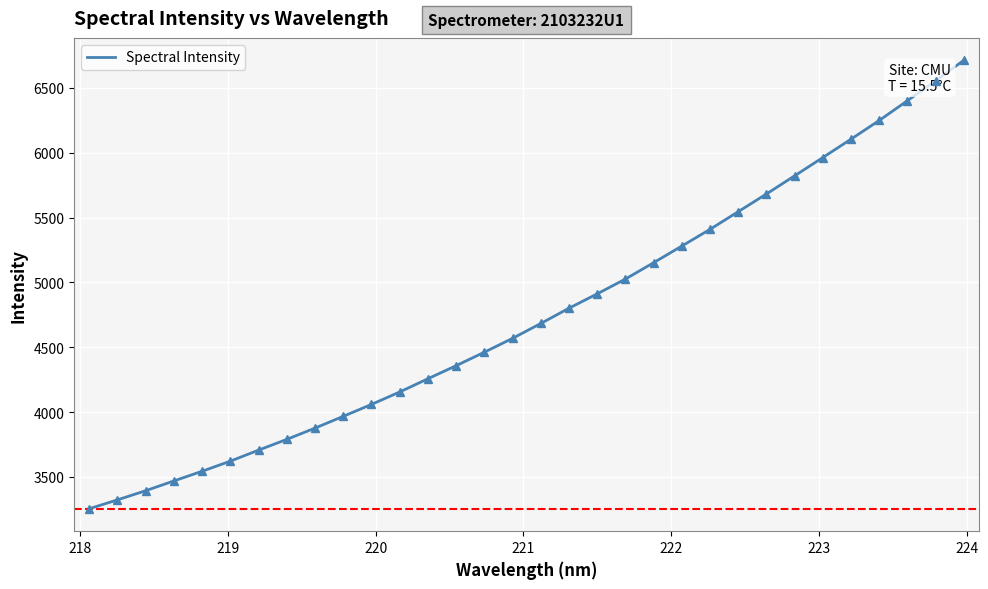

What is the smallest value displayed?

3255.0